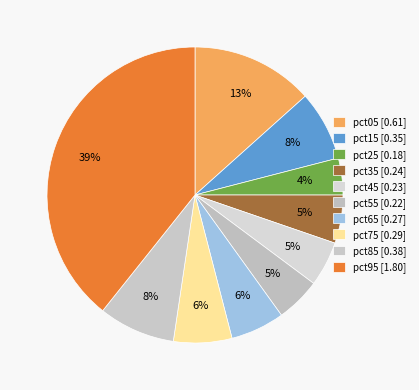

How much of the chart is everything except pct45?

95.1%